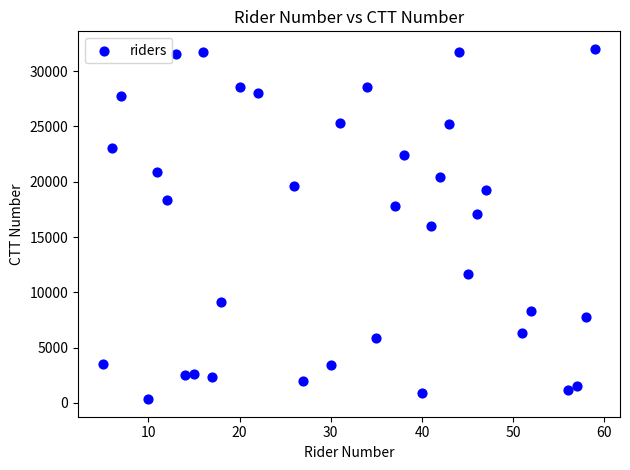

What is the range of X values (max minus min)?

54